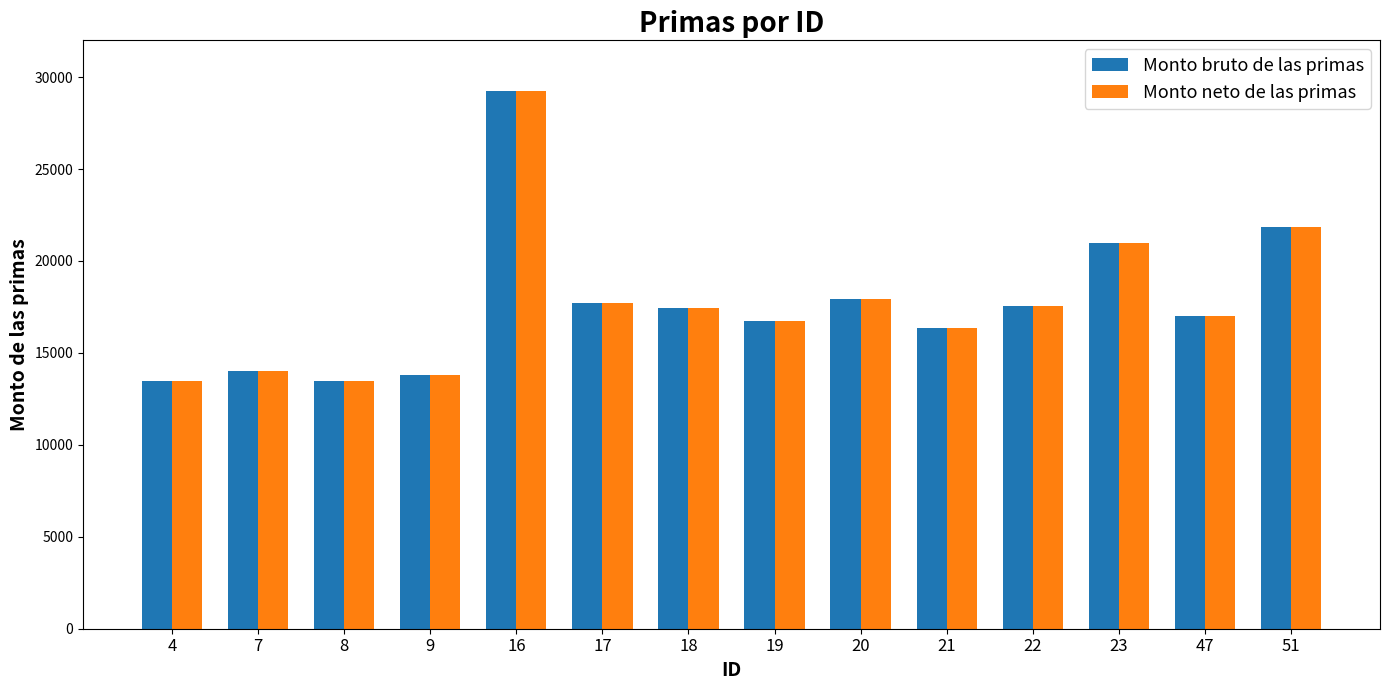

What is the sum of all Monto neto de las primas values?

247573.6